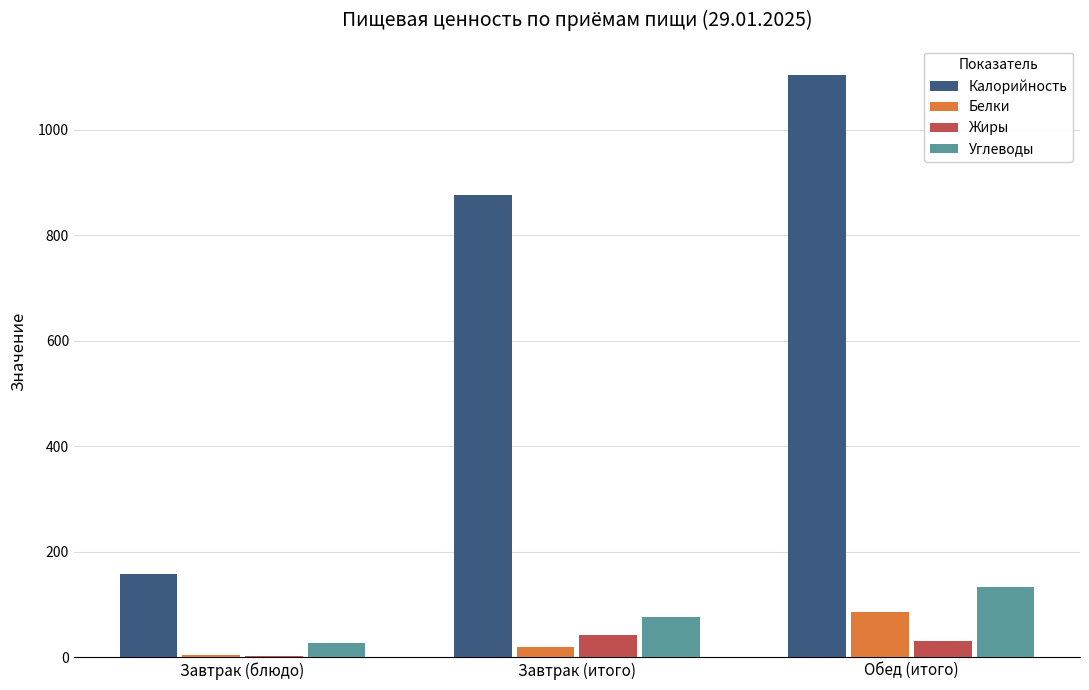

What is the total value across all series at Обед (итого)?

1356